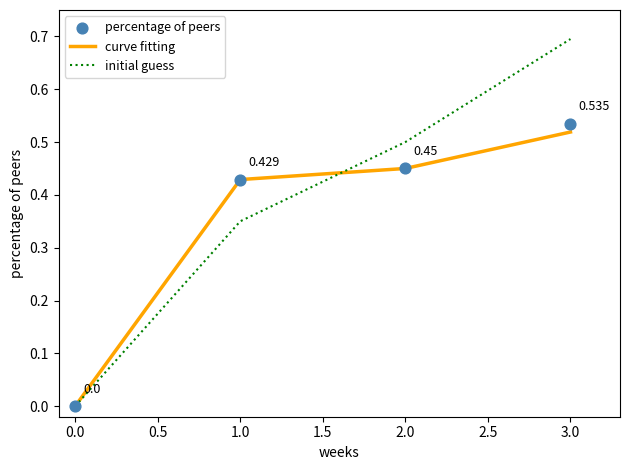

What are all the series names shown in the legend?

curve fitting, initial guess, percentage of peers